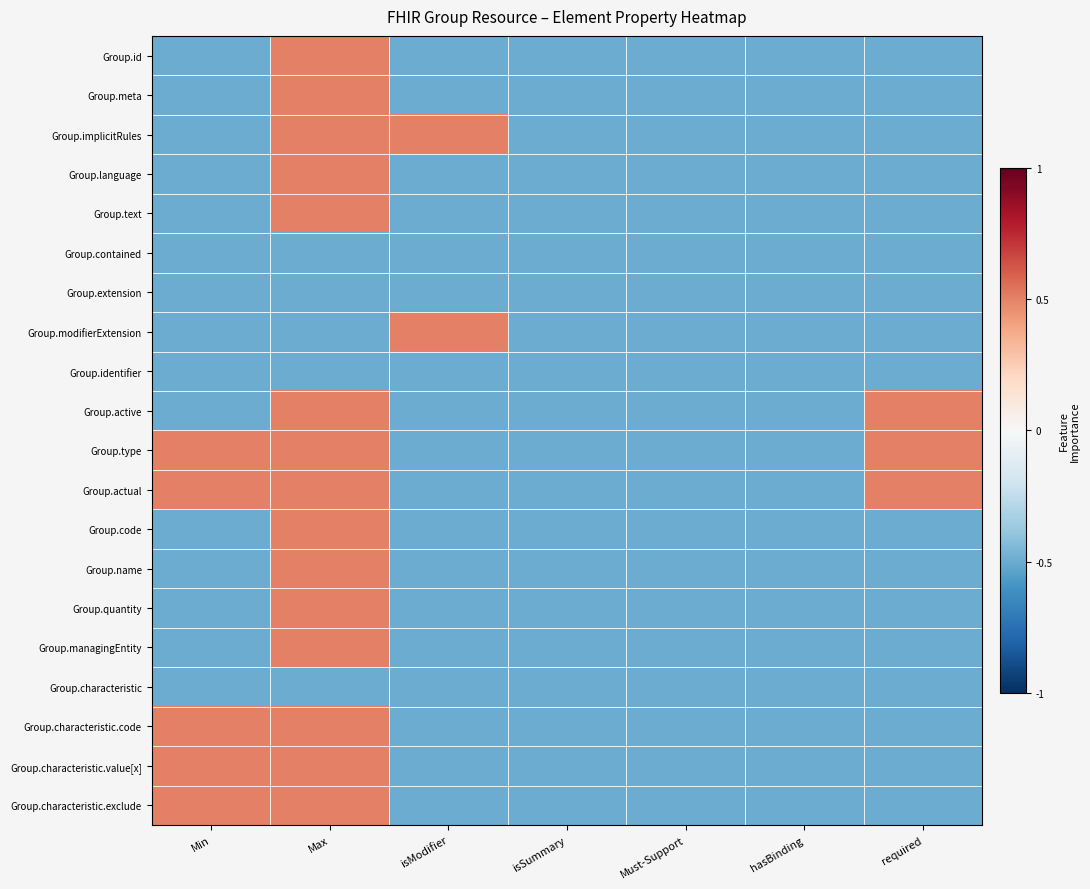

Which series has the largest total across all categories?

Group.type